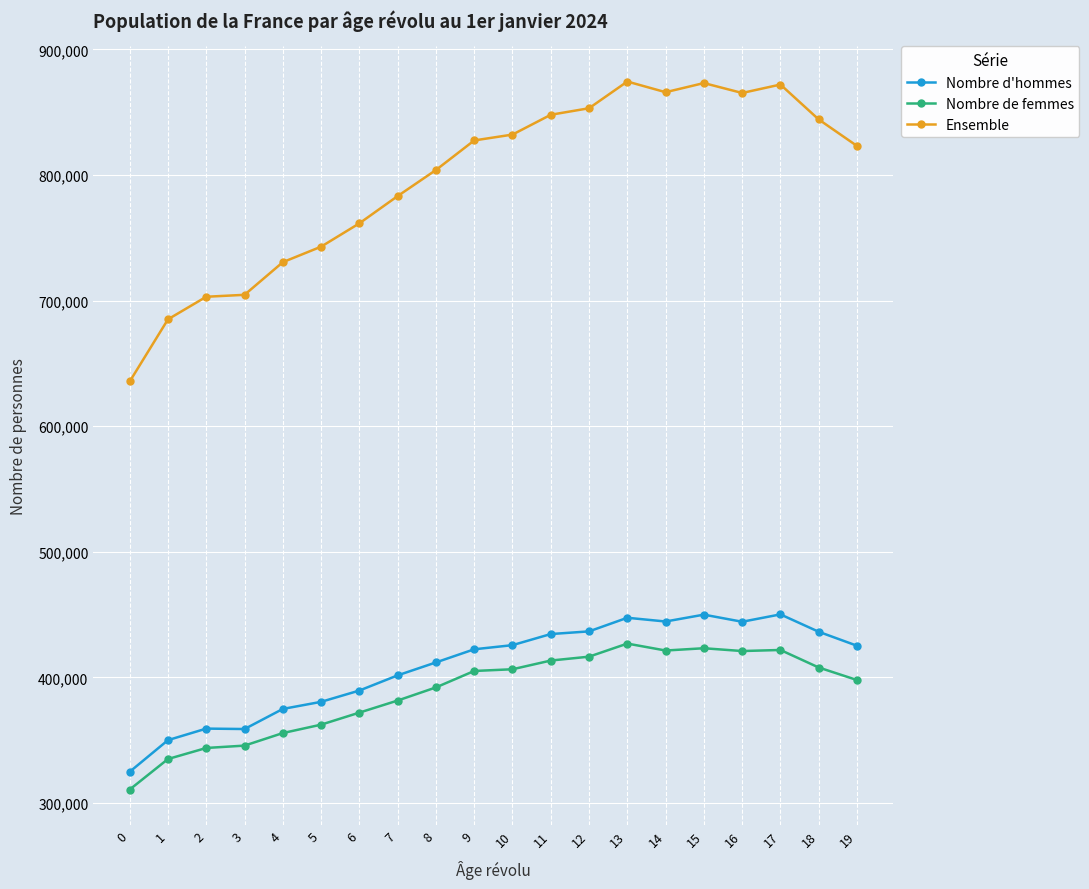

True or false: Ensemble has a value of 783155 at 7.

True